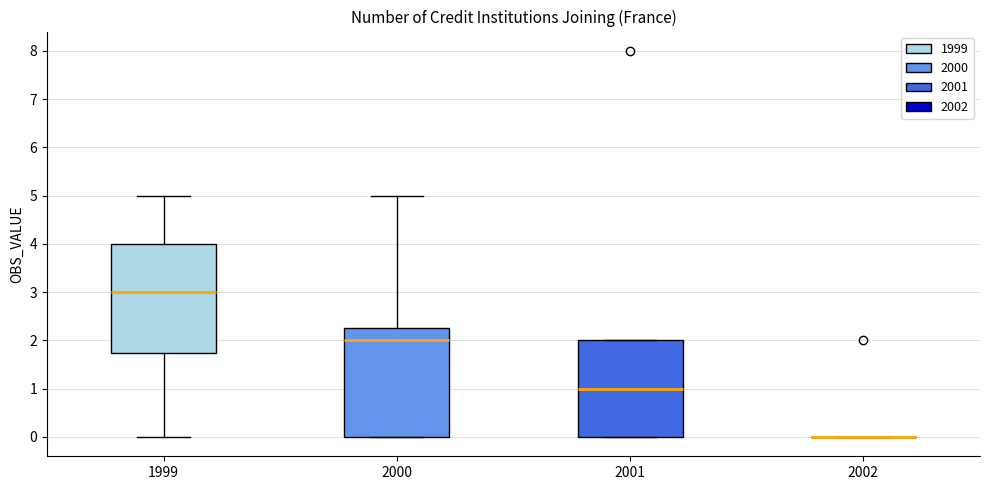

Where does the median line of the box at x = 2001 sit on the y-axis? The values are not printed on the chart, so give them approximately, as read against the axis.

1.0